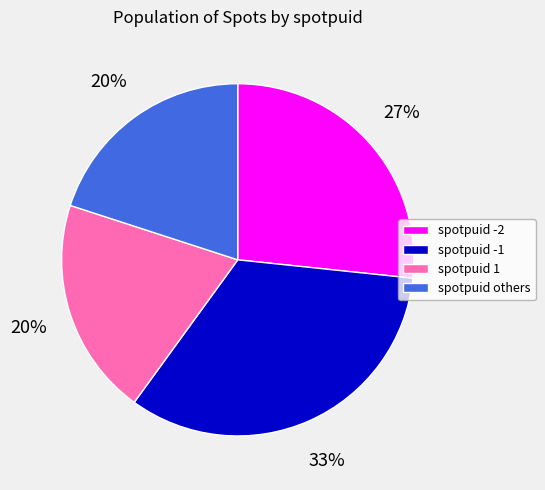

Count the number of slices in the pie.

4